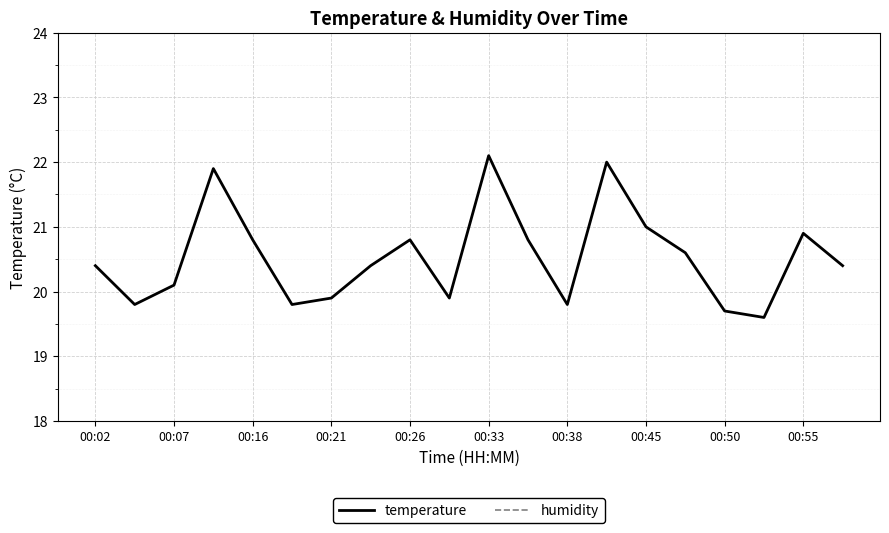

True or false: temperature and humidity intersect in this chart.

False